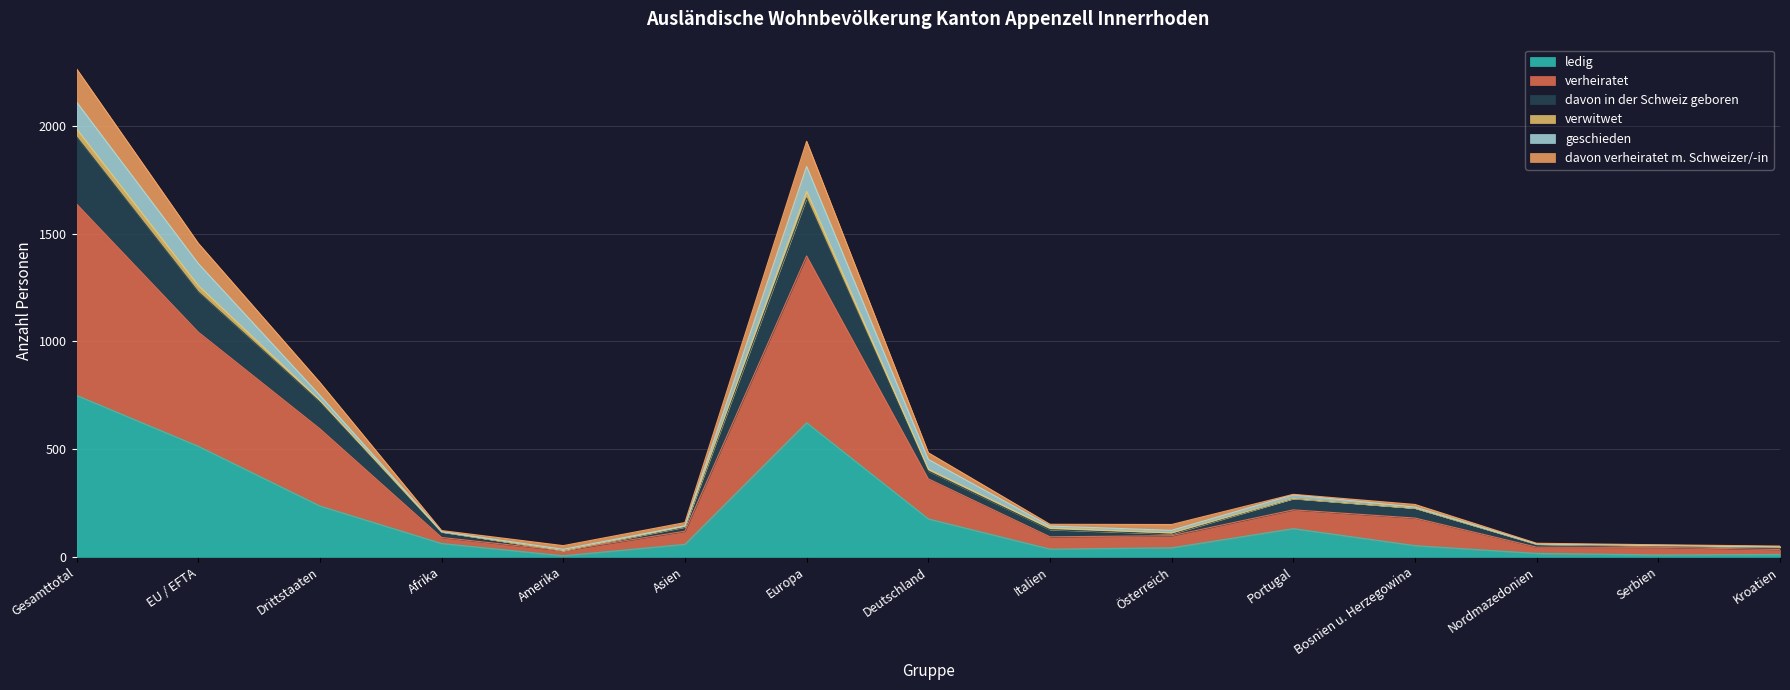

Which category has the highest value in the ledig series?

Gesamttotal